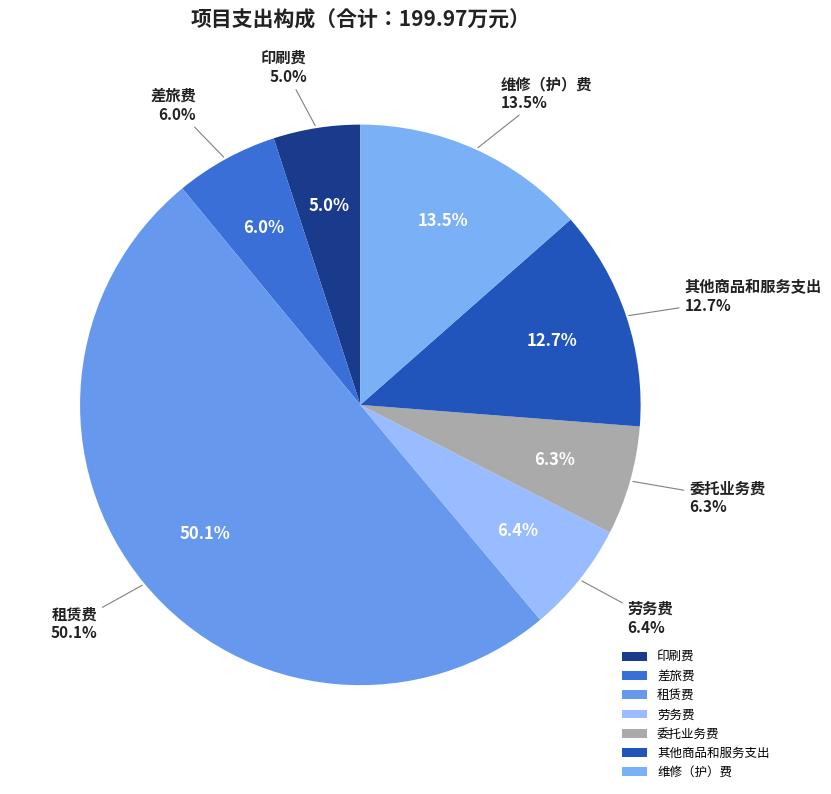

Which has a higher value, 劳务费 or 维修（护）费?

维修（护）费